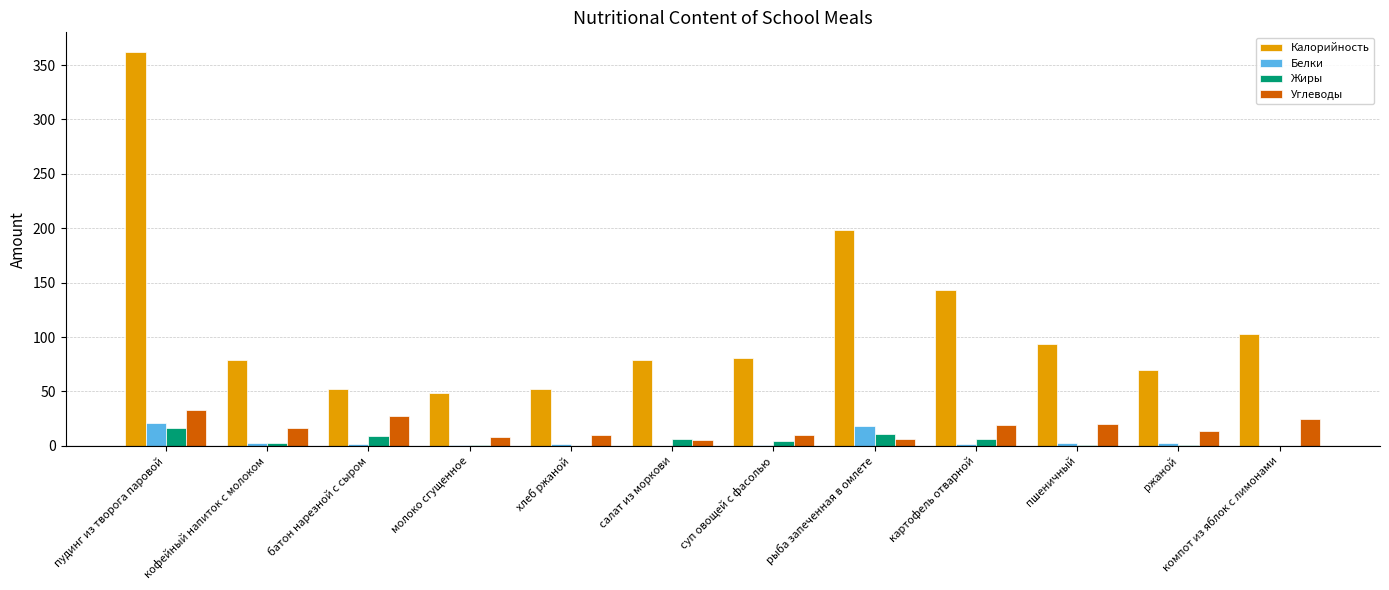

What is the sum of all Углеводы values?

192.3